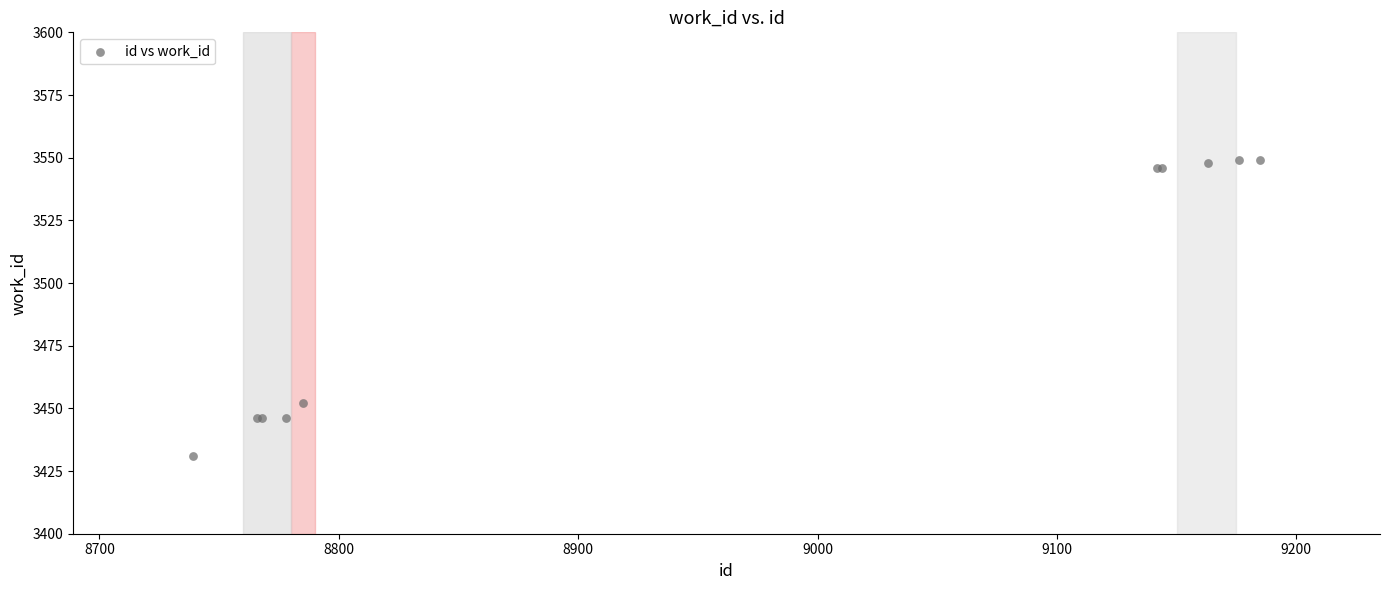

What Y value in the scatter plot is closest to 3490?

3452